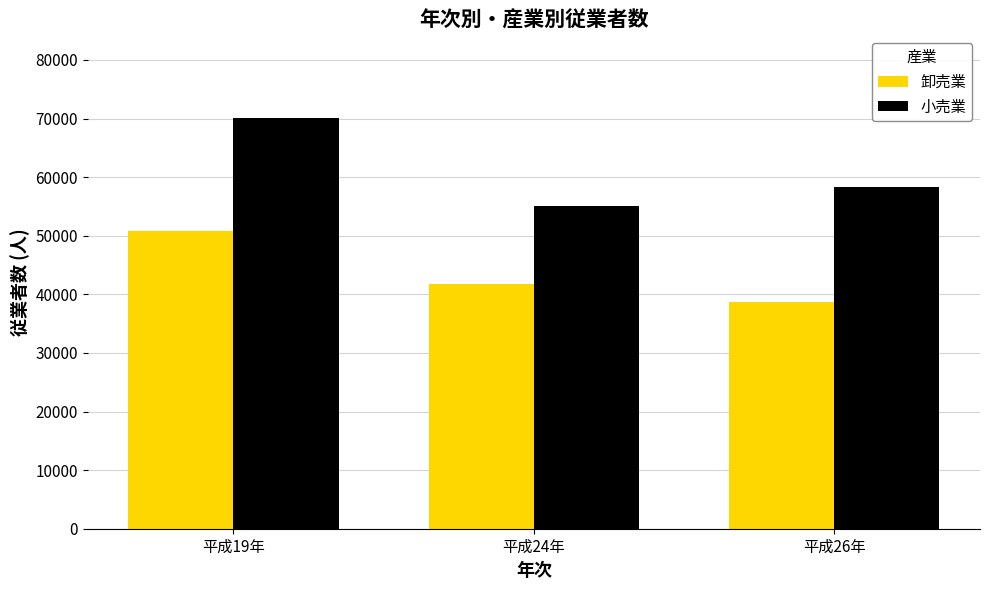

Which series has the widest spread of values?

小売業